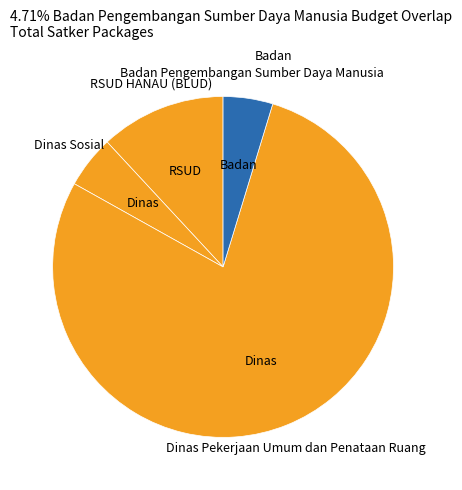

Which slice is the largest?

Dinas Pekerjaan Umum dan Penataan Ruang